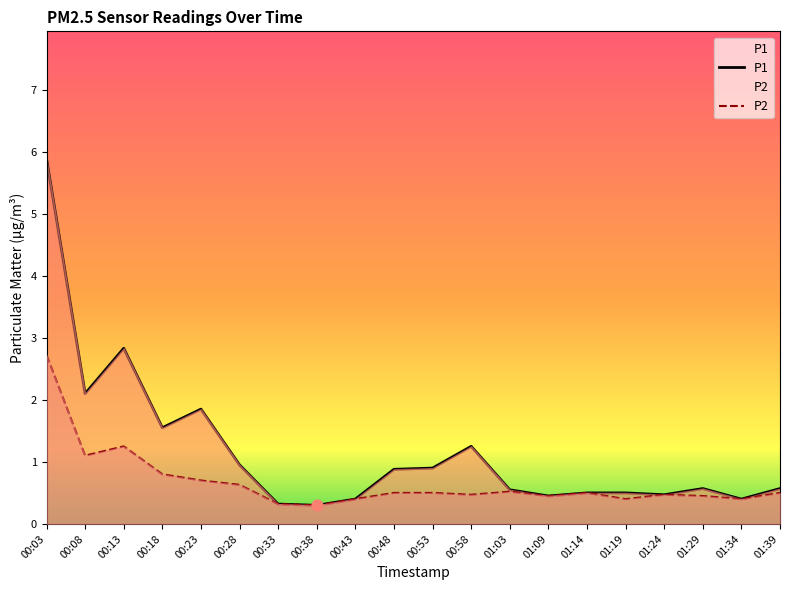

Which series reaches the maximum Y coordinate?

P1